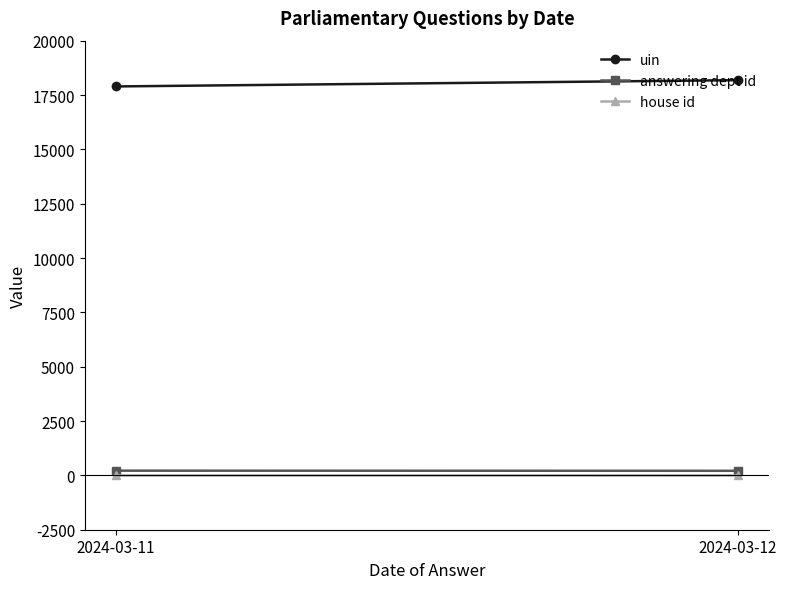

What is the sum of all house id values?

2.0